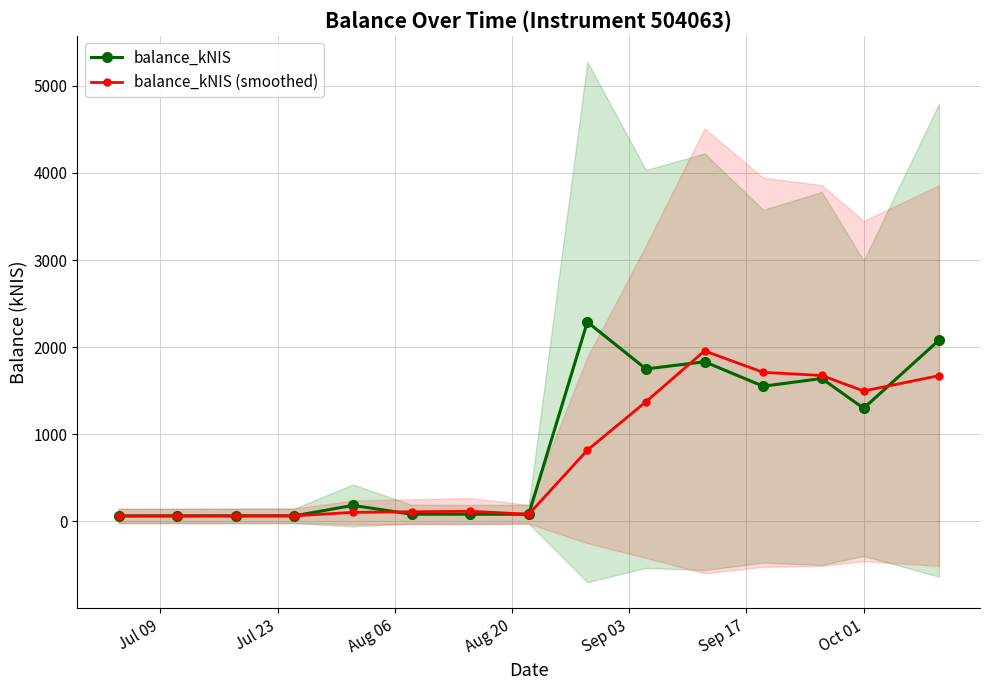

What is the value of the balance_kNIS (smoothed) point at the 10th from the left?

1373.7